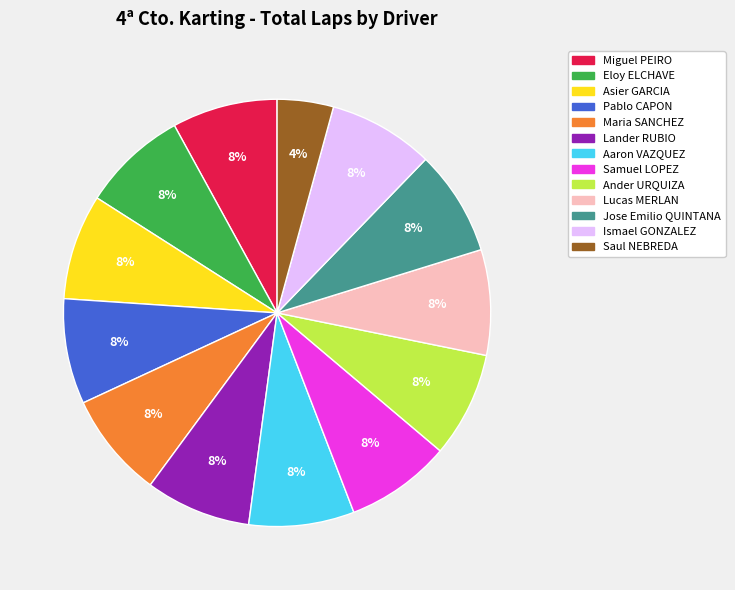

What is the smallest slice in the pie chart?

Saul NEBREDA